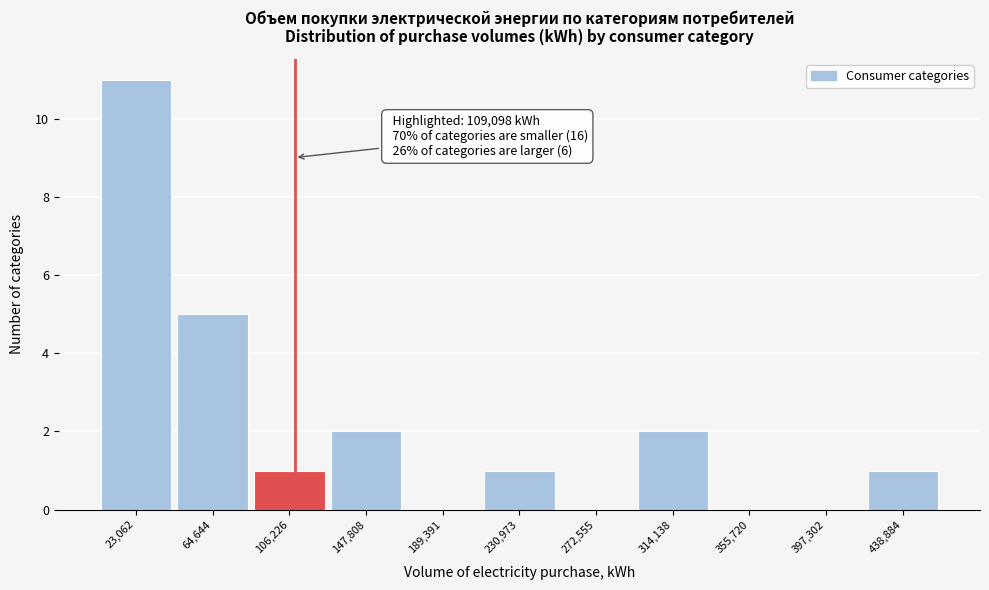

Over which range of the x-axis is the bar tallest?

0 to 45000